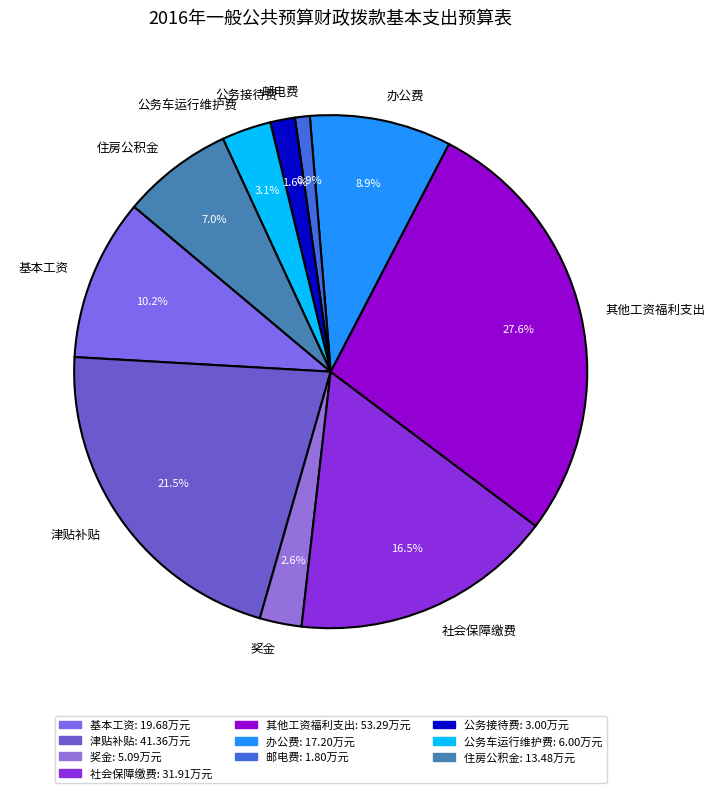

How many segments does this pie chart have?

10